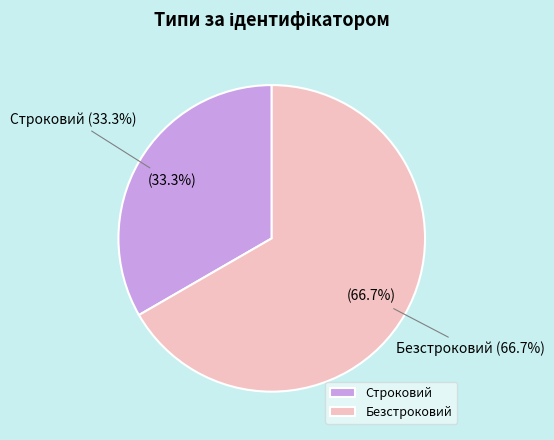

Which slice represents more than half of the pie?

Безстроковий